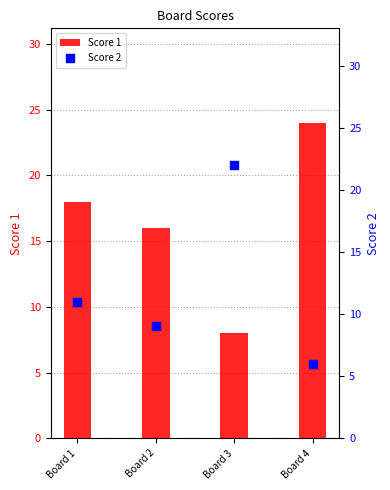

At how many categories does at least one series exceed 15?

4